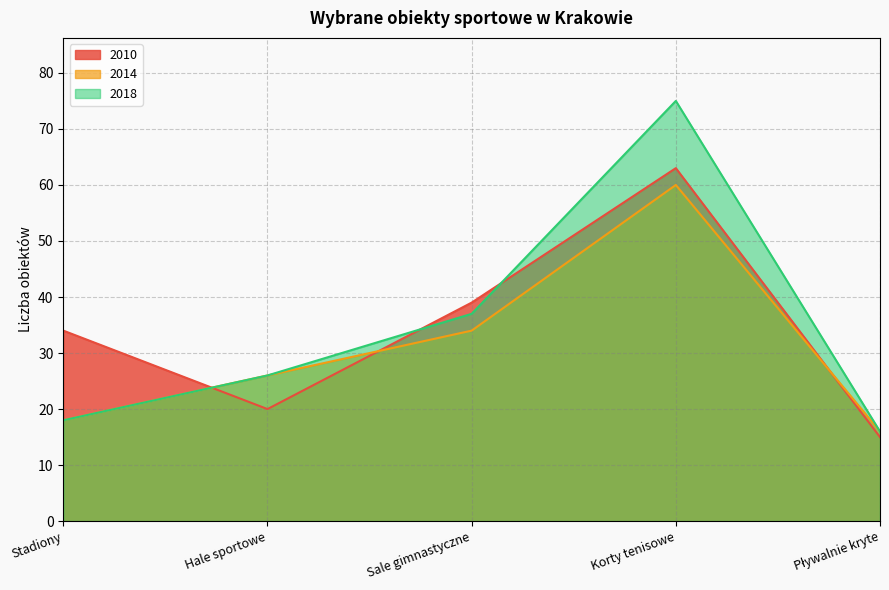

True or false: 2014 has a value of 4 at Pływalnie kryte.

False